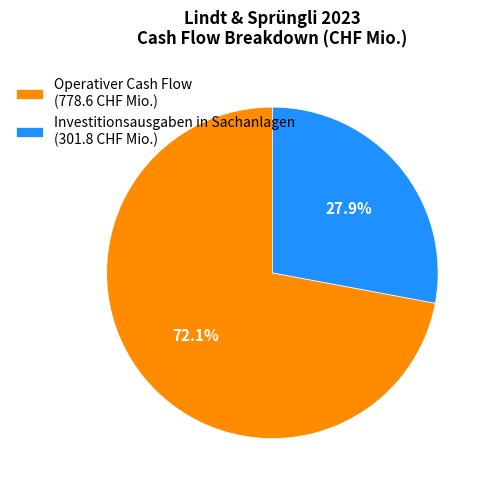

Between Investitionsausgaben in Sachanlagen and Operativer Cash Flow, which is larger?

Operativer Cash Flow